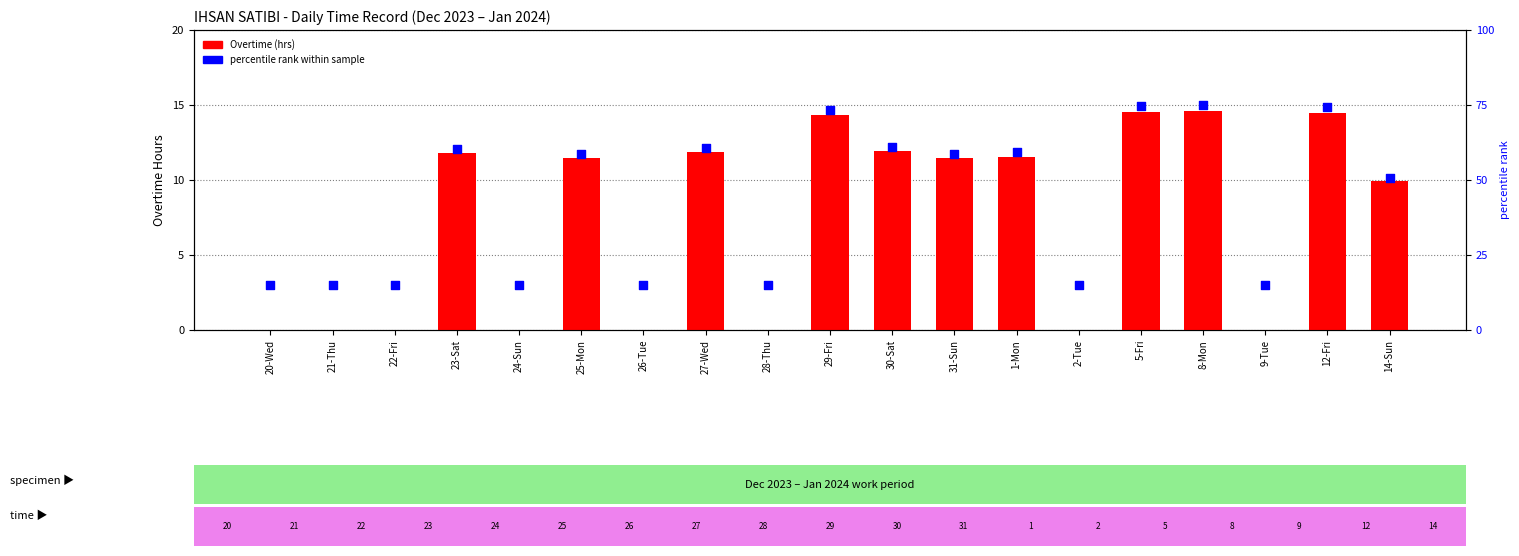

What is the total value across all series at 5-Fri?

89.2